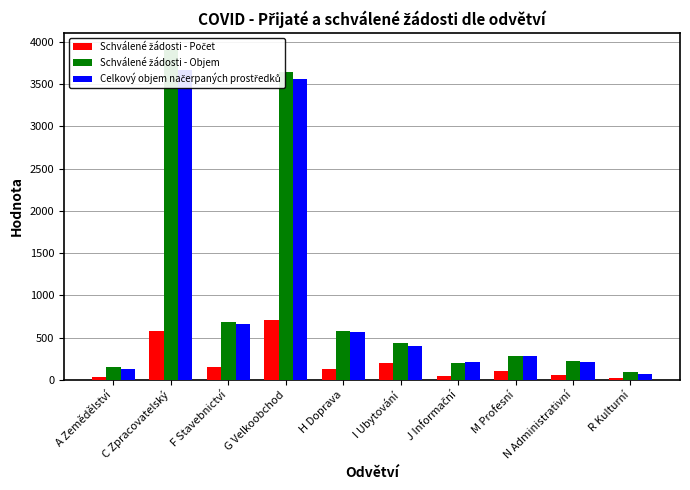

What is the label of the 1st bar from the left?

A Zemědělství